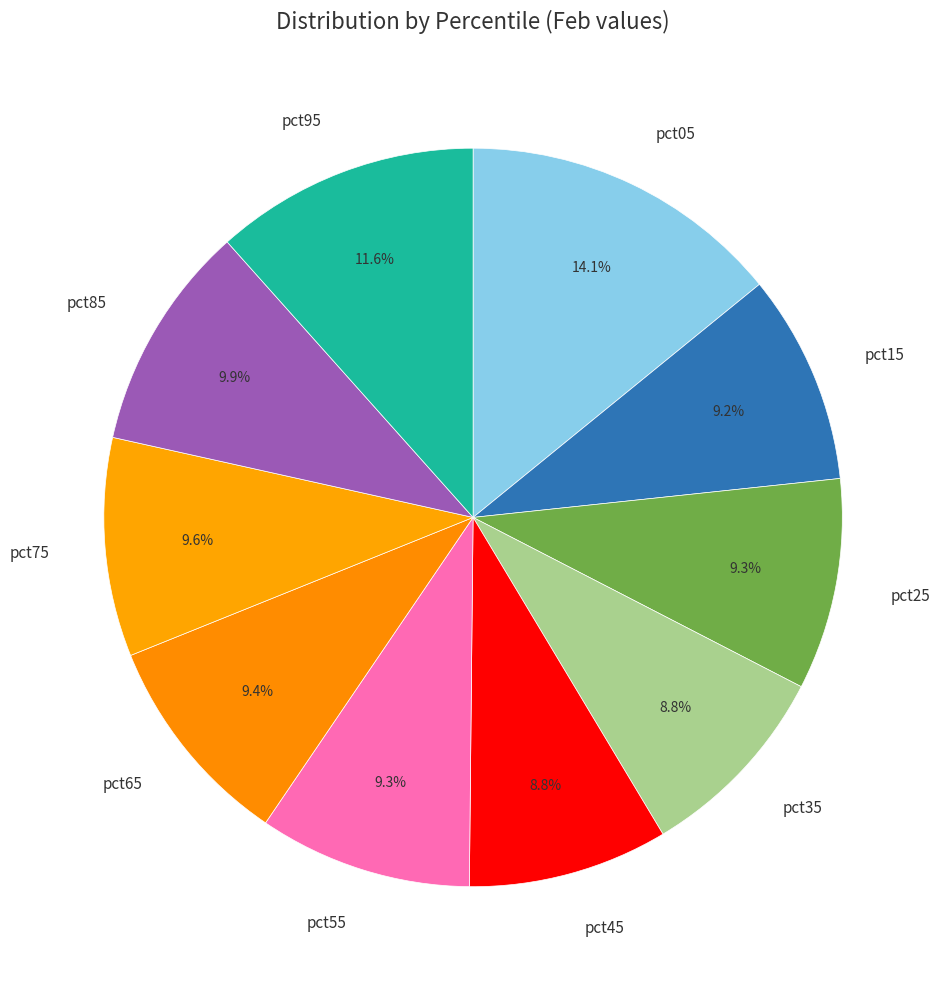

To the nearest percent, what is the difference between the pct05 and pct55 slice percentages?

5%